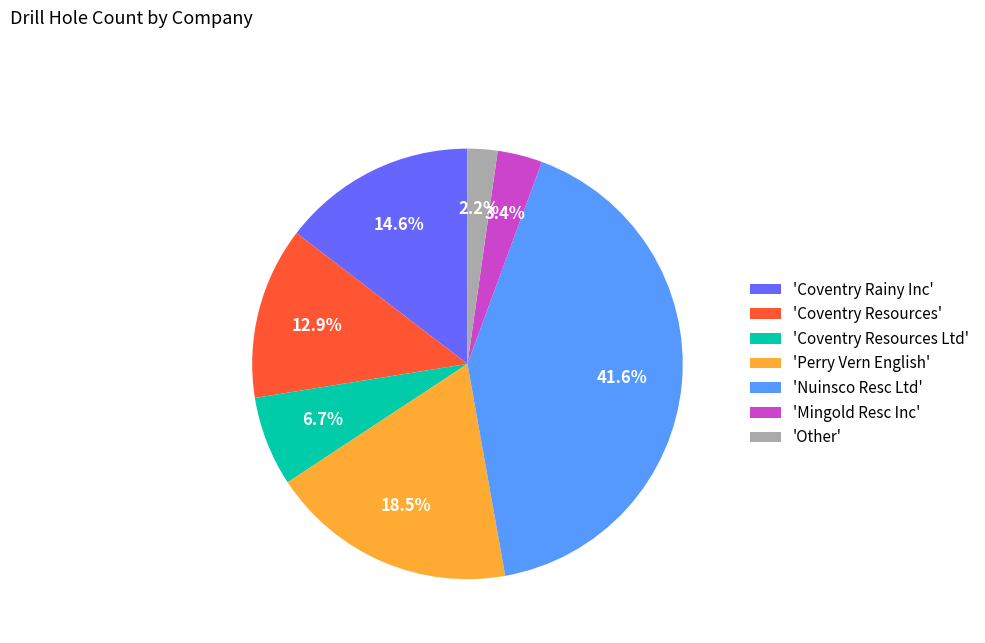

Rank the categories by value from highest to lowest.

'Nuinsco Resc Ltd', 'Perry Vern English', 'Coventry Rainy Inc', 'Coventry Resources', 'Coventry Resources Ltd', 'Mingold Resc Inc', 'Other'